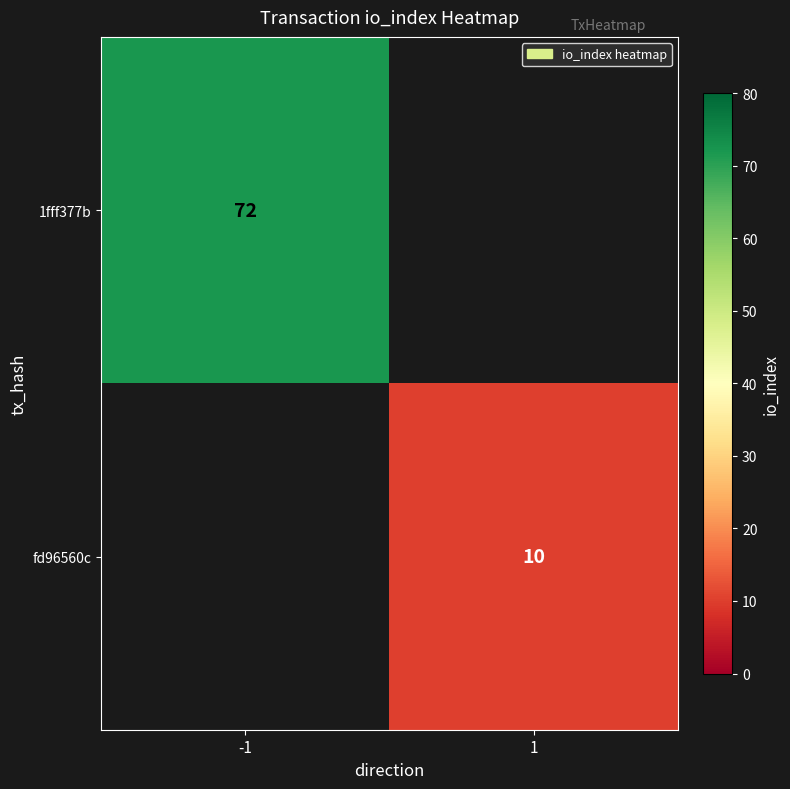

At how many categories does at least one series exceed 46?

1